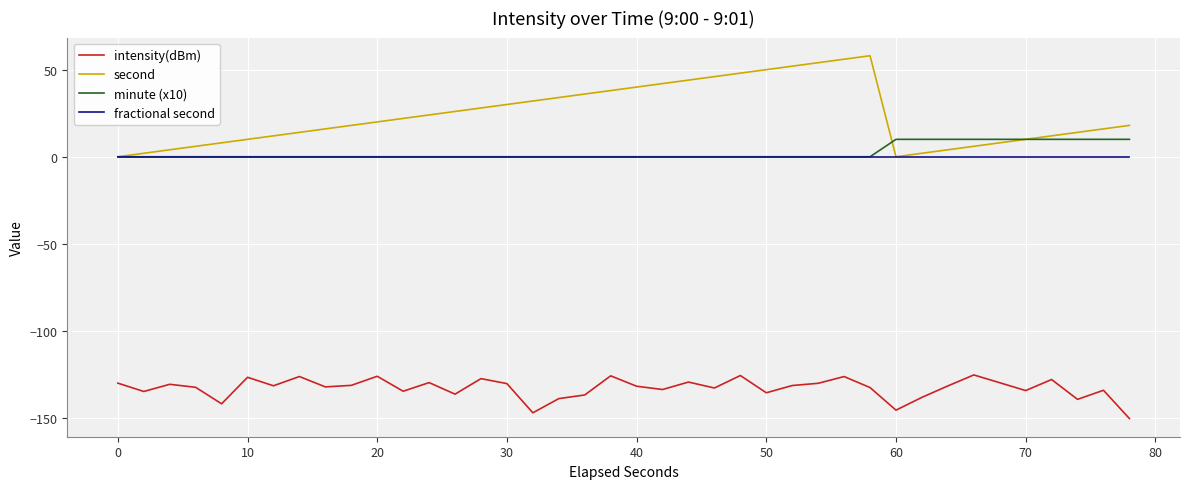

How many distinct data groups are displayed?

4